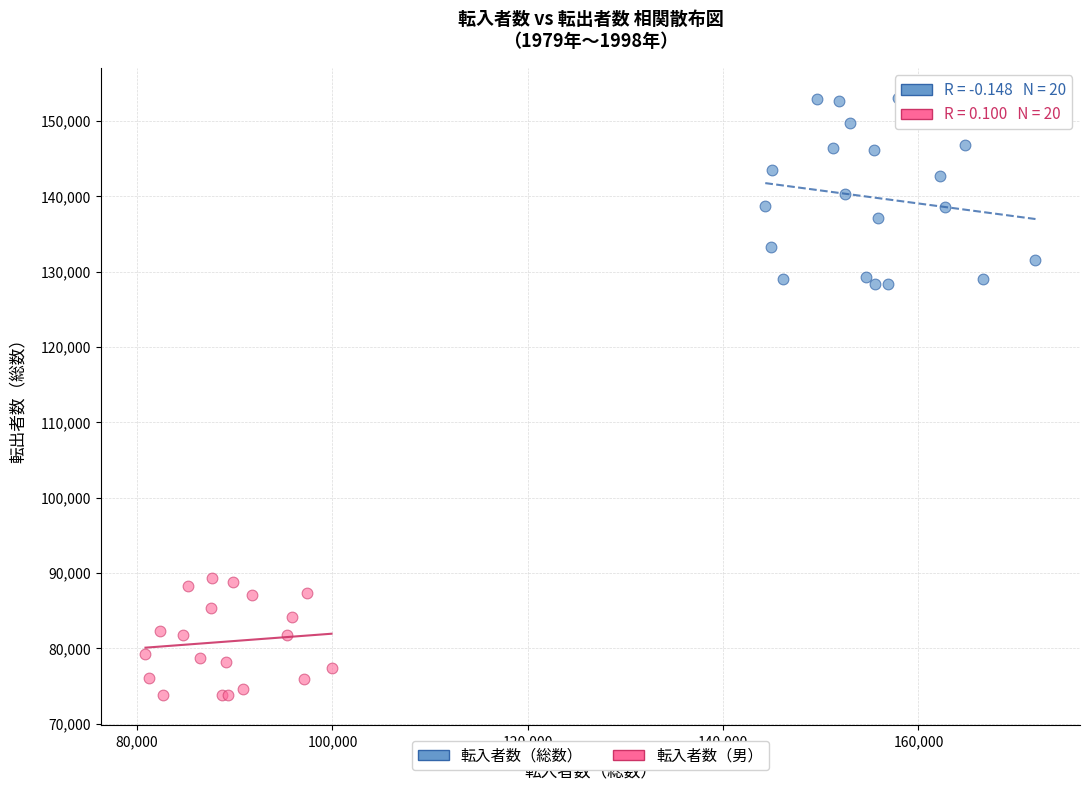

What are all the series names shown in the legend?

転入者数（総数）, 転入者数（男）